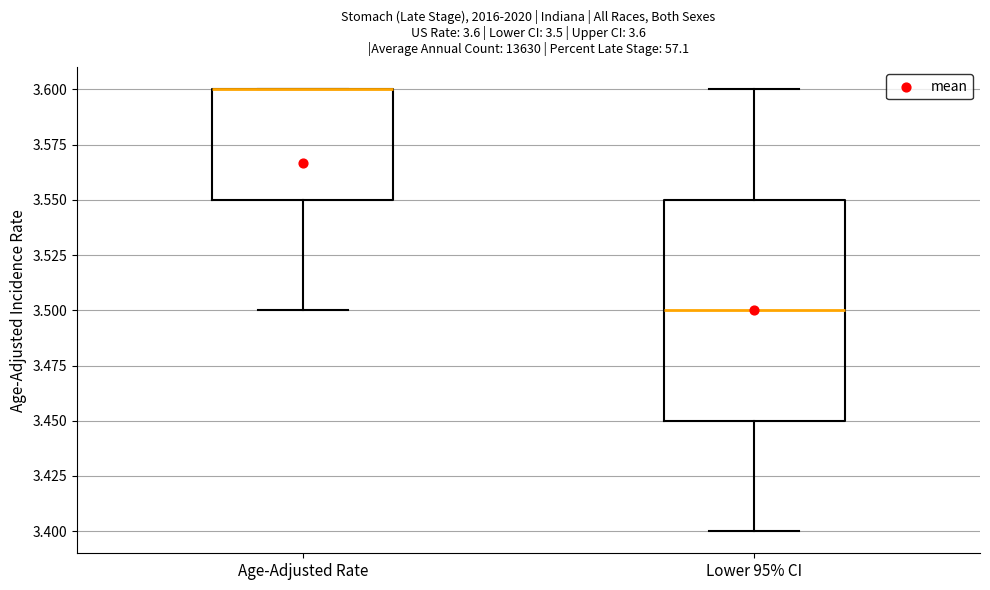

Which box is the tallest, from its lower edge to its upper edge?

Lower 95% CI